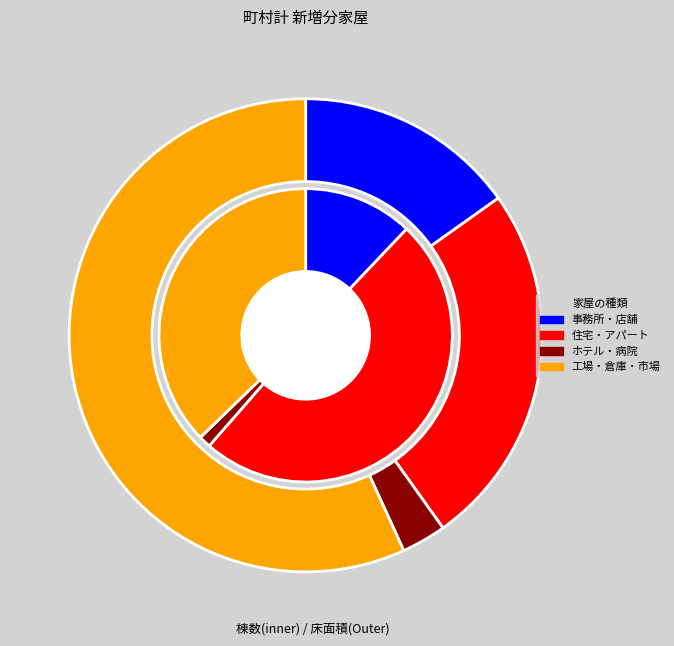

Which slice is the largest?

工場・倉庫・市場